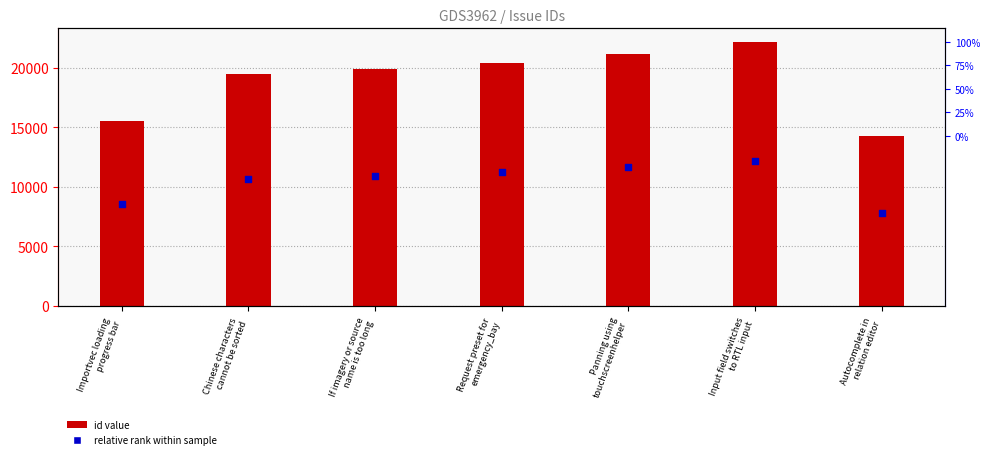

What is the total value across all series at Request preset for
emergency_bay?

31660.3